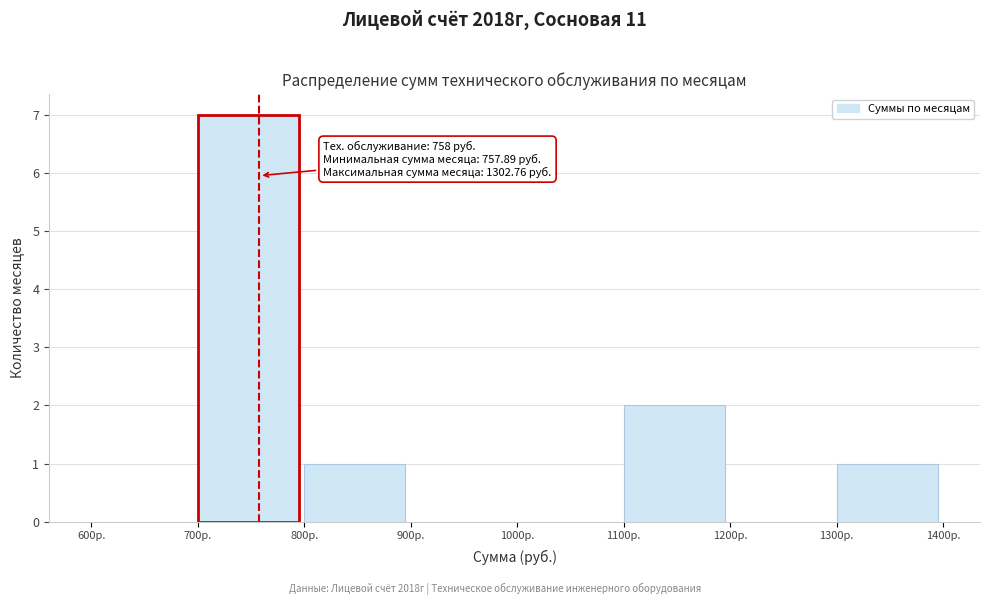

Which range on the x-axis has the tallest bar?

700 to 800